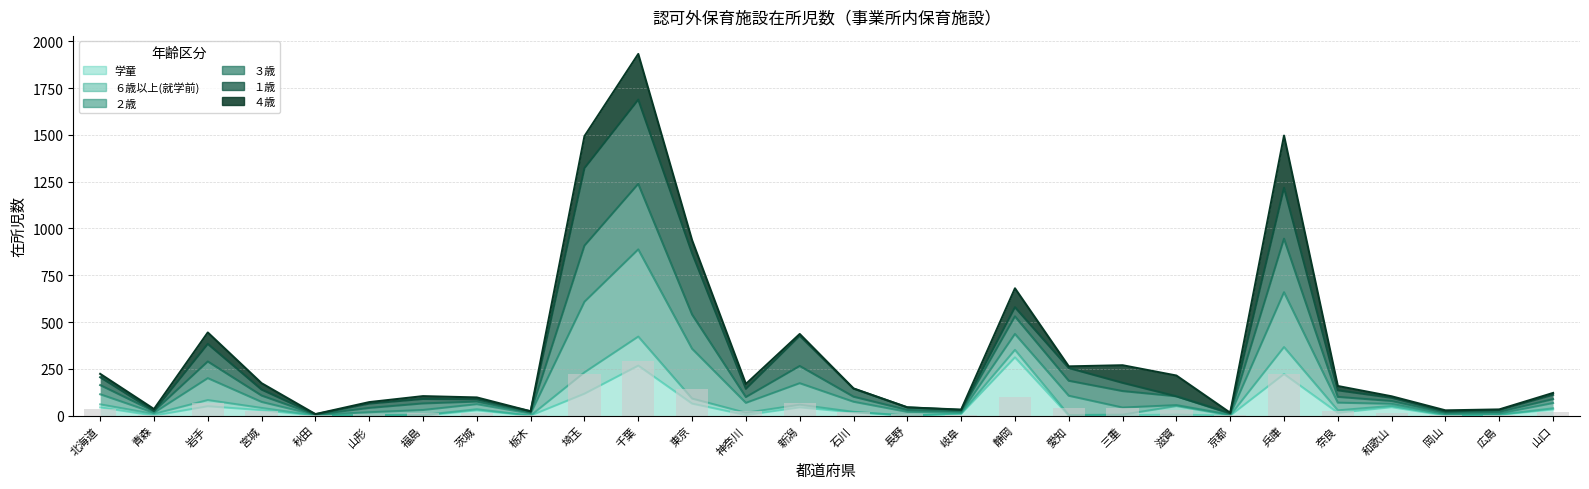

What is the label of the 14th bar from the right?

石川